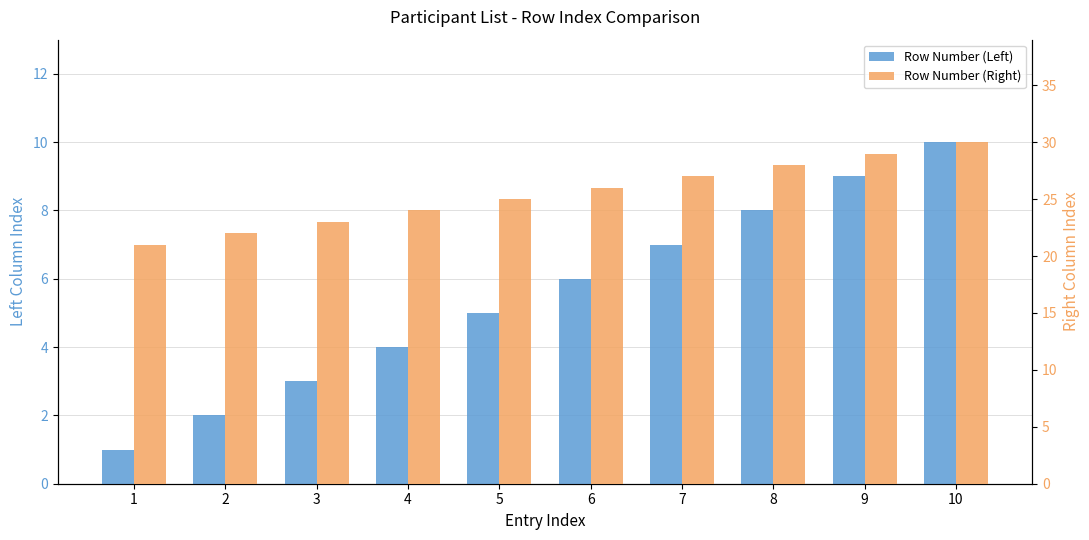

What is the average value of the Row Number (Left) series?

6